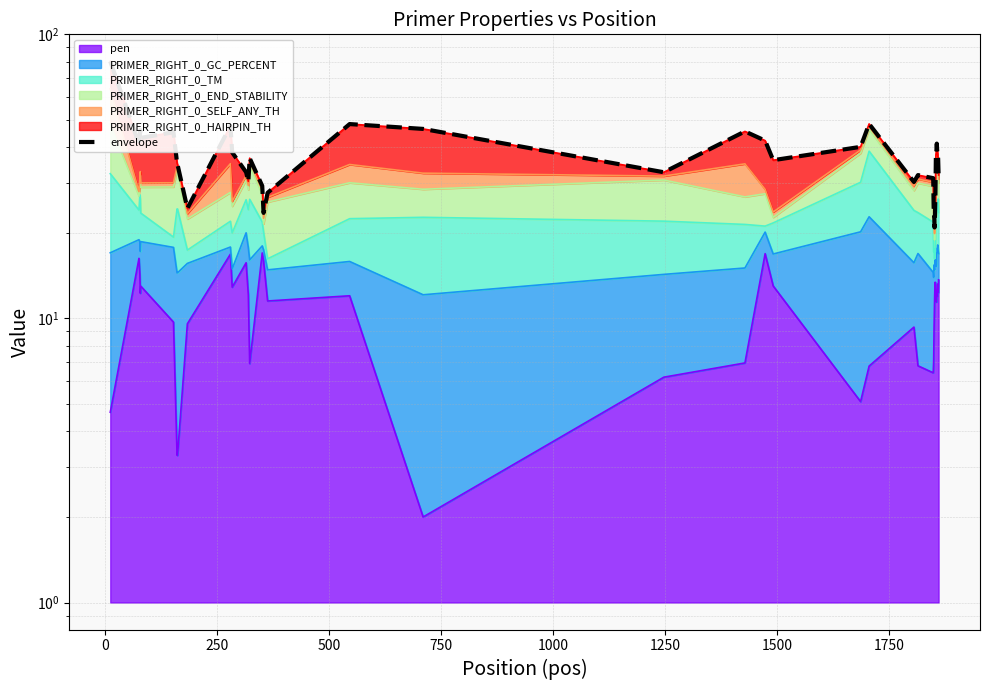

What is the maximum value shown in the chart?

80.3